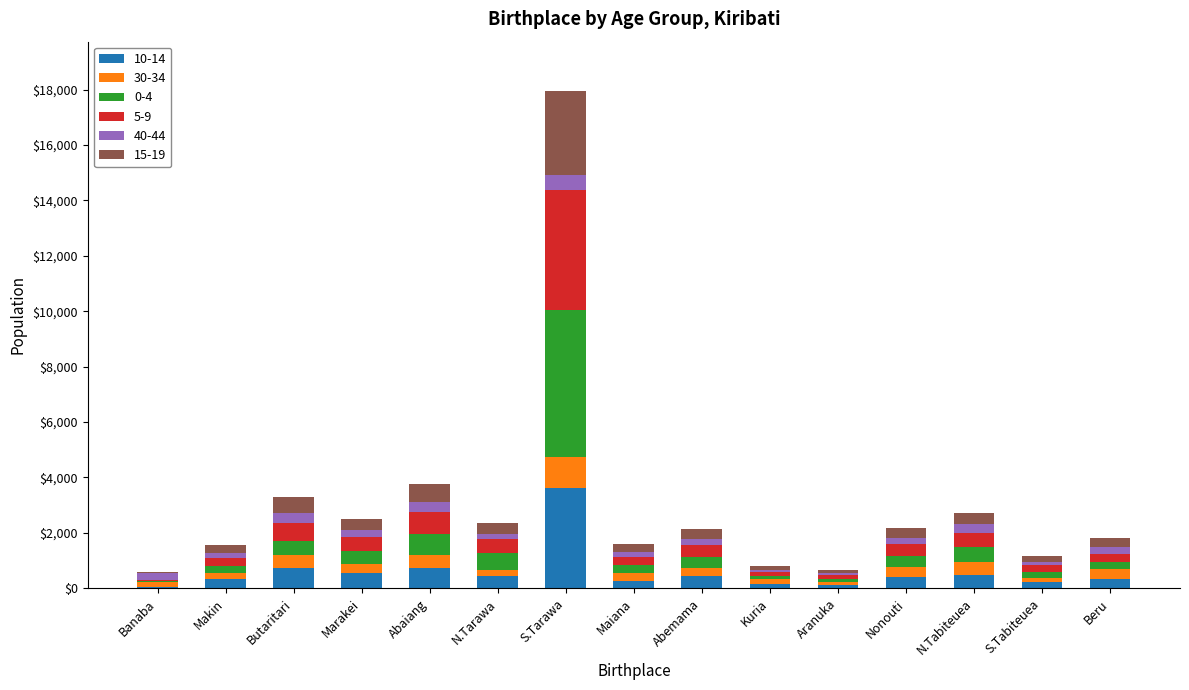

What is the total value across all series at S.Tarawa?

17934